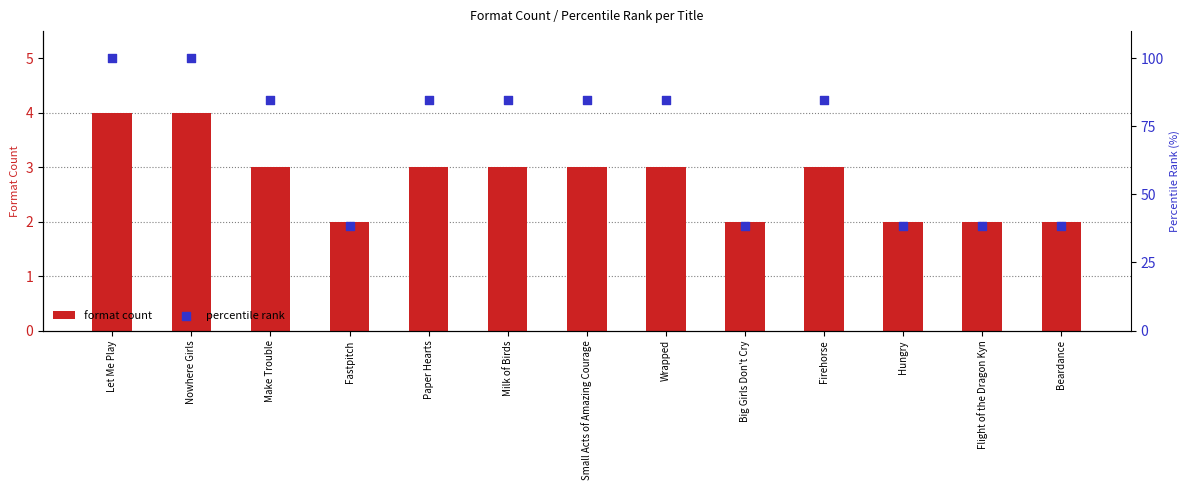

What is the total value across all series at Fastpitch?

40.5